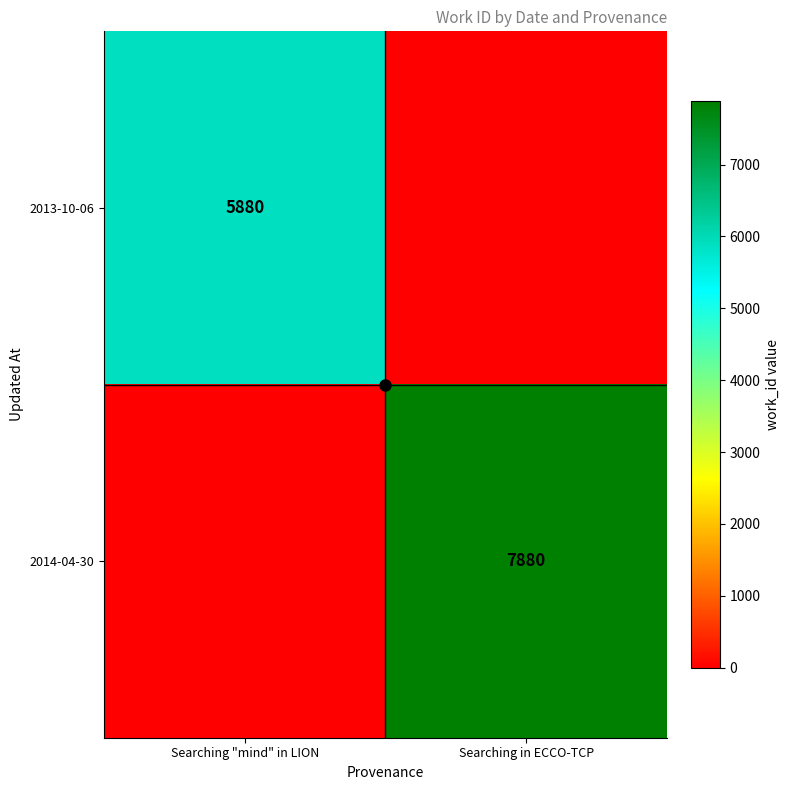

The 2014-04-30 series shows 7880 at Searching in ECCO-TCP. True or false?

True